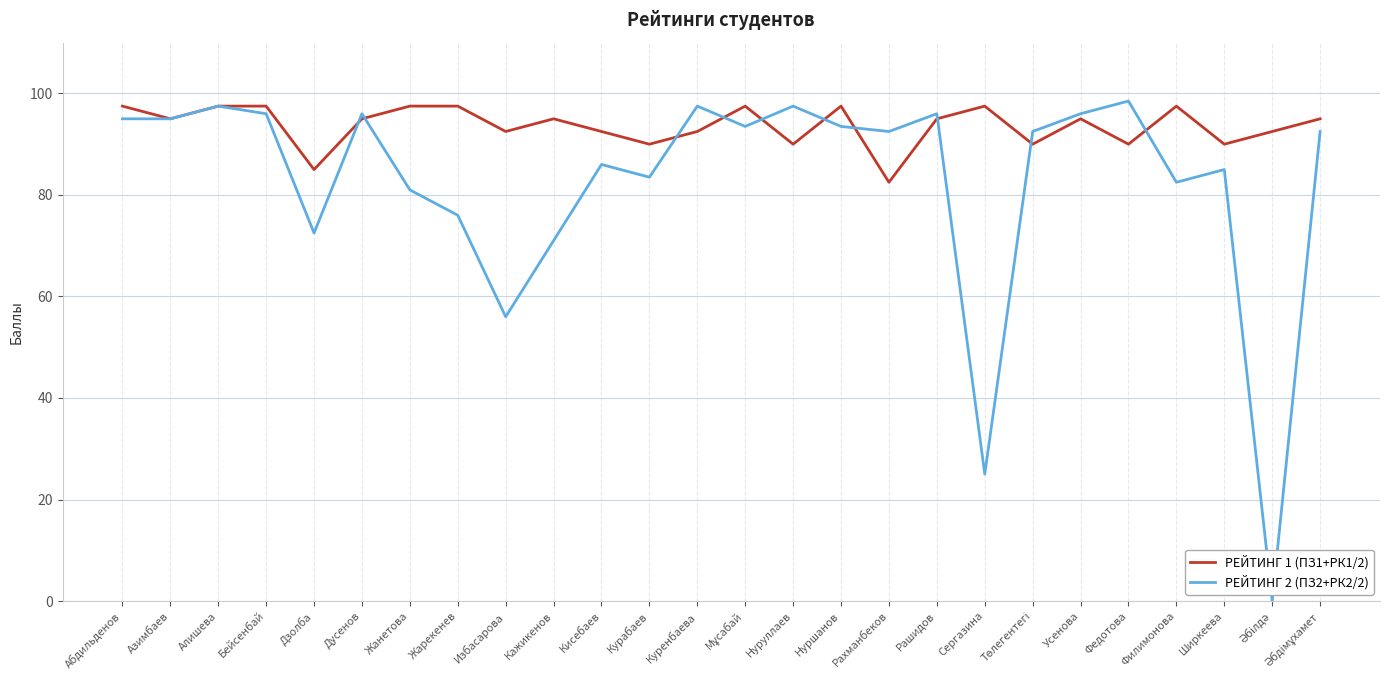

Where is the first local maximum for РЕЙТИНГ 2 (ПЗ2+РК2/2)?

Алишева